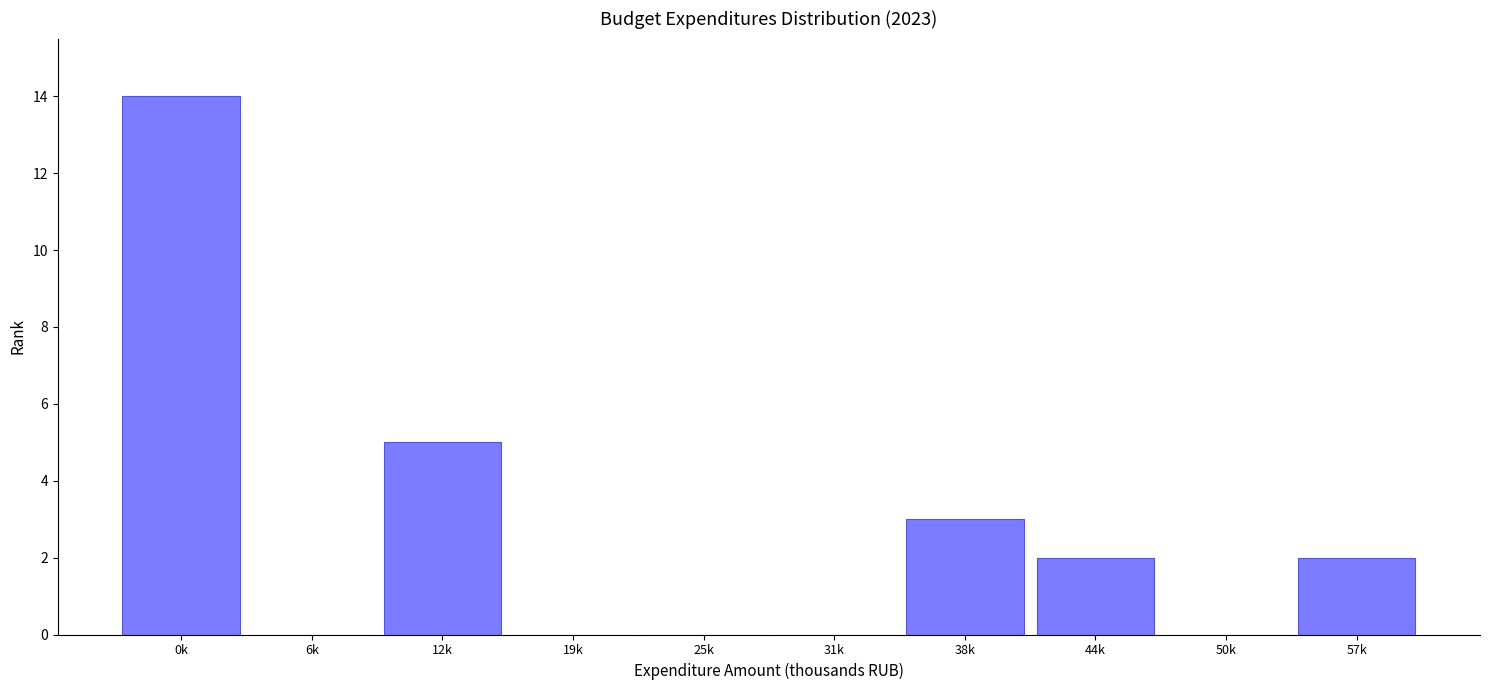

Reading left to right, what are all the values shown in this chart?

0k=14	6k=0	12k=5	19k=0	25k=0	31k=0	38k=3	44k=2	50k=0	57k=2